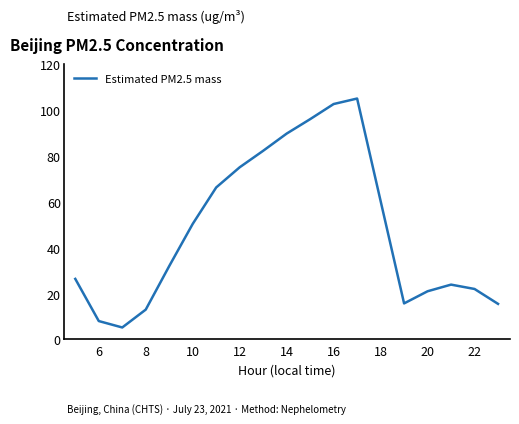

What is the difference between the maximum and minimum values?

99.9